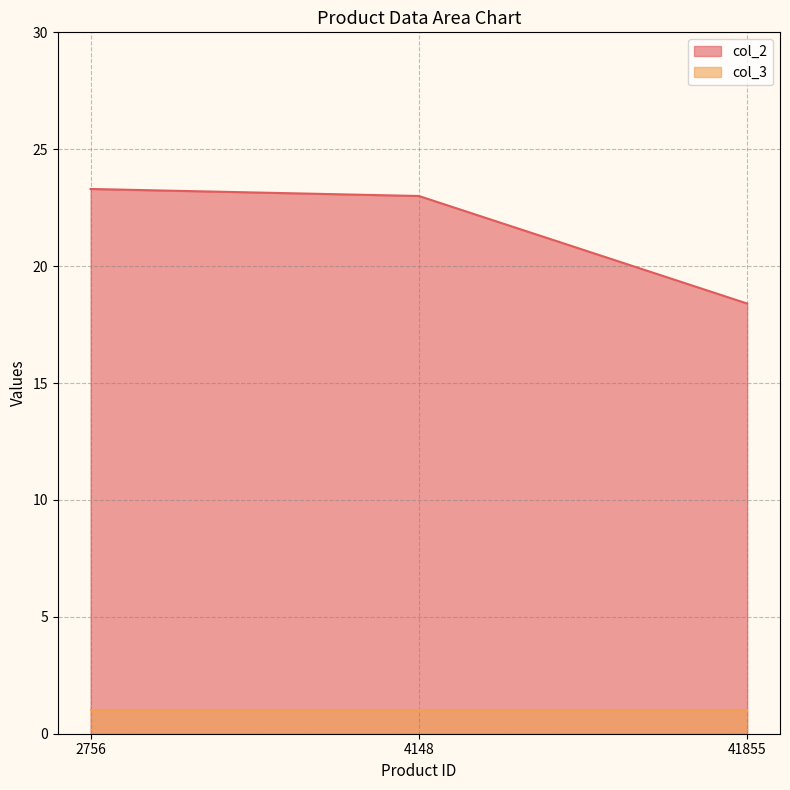

Rank the categories by value from lowest to highest.

41855, 4148, 2756